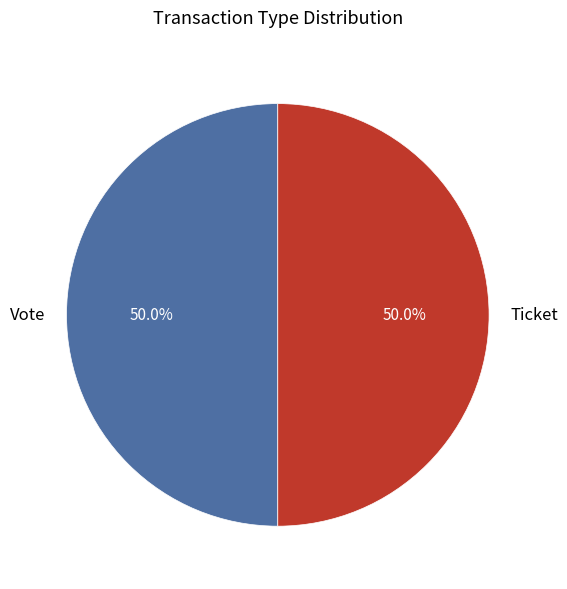

How much of the chart is everything except Ticket?

50.0%